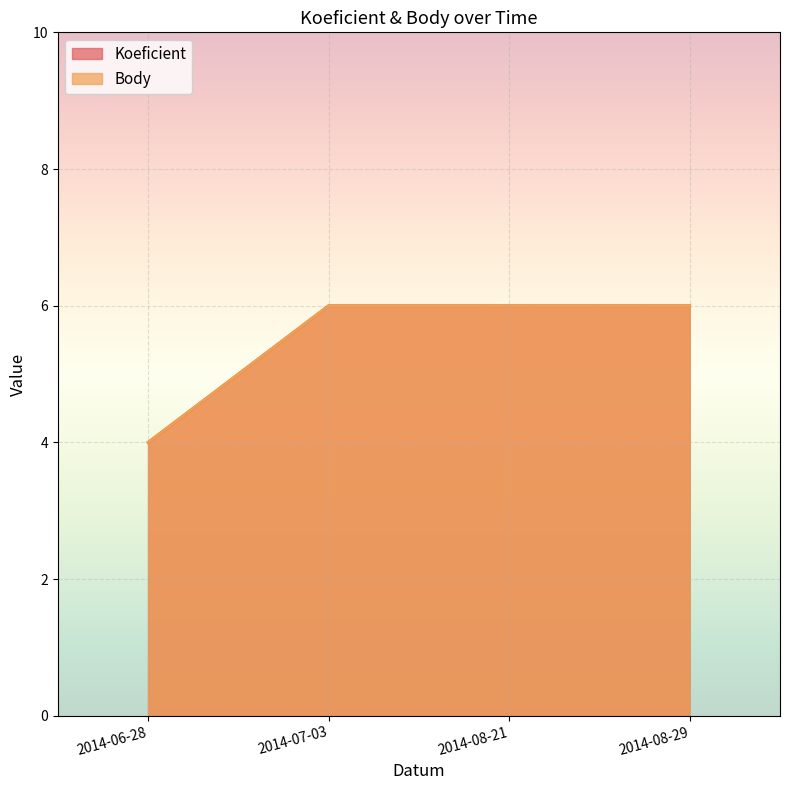

Is the value of Body at 2014-06-28 greater than the value of Koeficient at 2014-08-21?

No